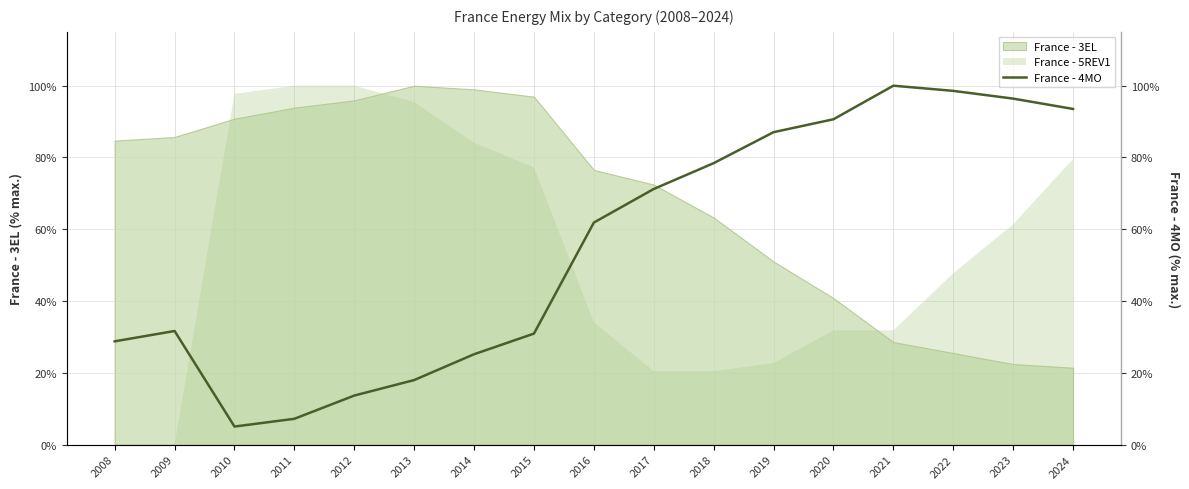

What is the sum of all values?

938.1